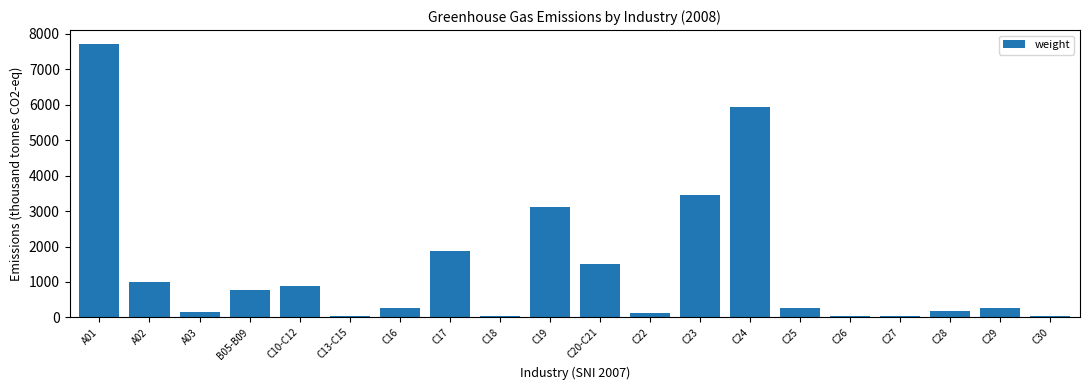

Which has a higher value, B05-B09 or C19?

C19